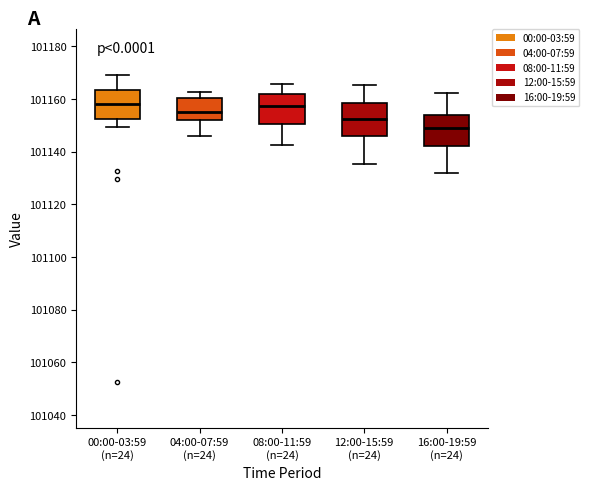

Reading left to right, transcribe this box plot: for each box, give where its median line is, the range the box spans, and where its two whiskers end, as read against the y-axis. The values are not printed on the chart, so give them approximately, as read against the axis.

00:00-03:59 (n=24): median 101158, box 101152 to 101164, whiskers 101150 to 101168
04:00-07:59 (n=24): median 101154, box 101152 to 101160, whiskers 101146 to 101162
08:00-11:59 (n=24): median 101158, box 101150 to 101162, whiskers 101142 to 101166
12:00-15:59 (n=24): median 101152, box 101146 to 101158, whiskers 101136 to 101166
16:00-19:59 (n=24): median 101148, box 101142 to 101154, whiskers 101132 to 101162